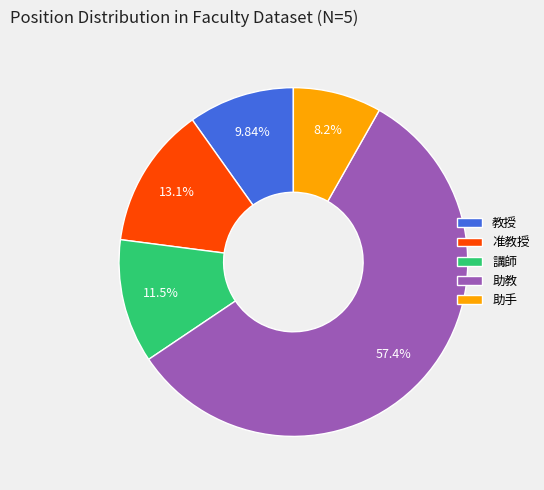

Is there any slice that represents more than half of the pie?

Yes